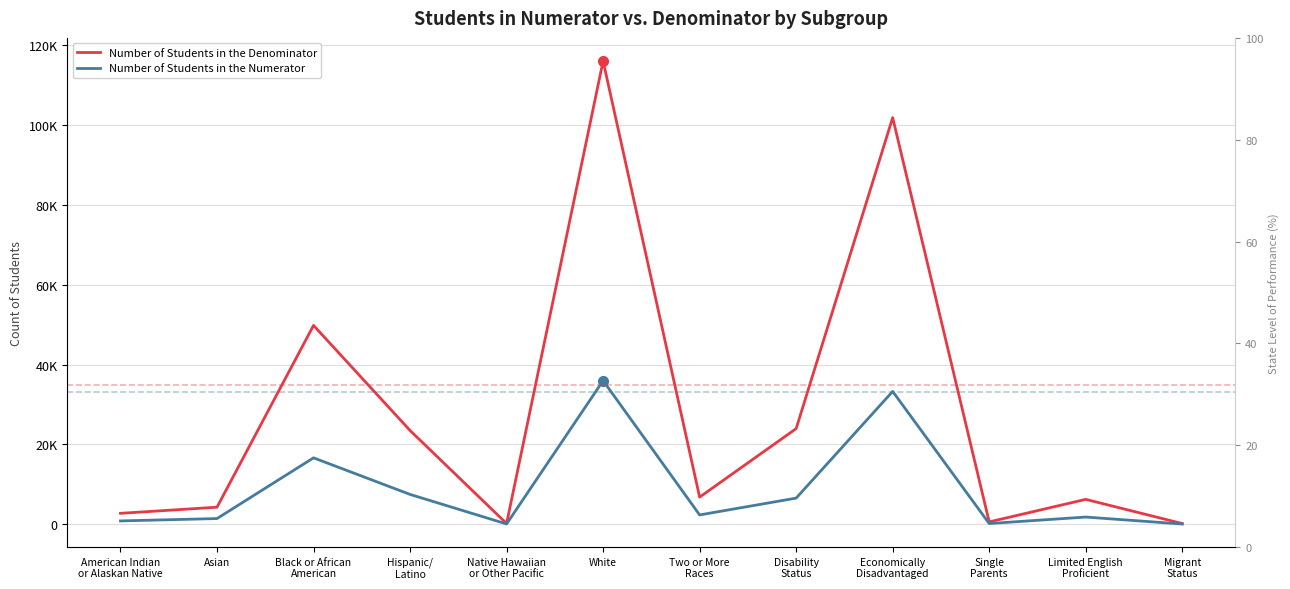

At Disability
Status, list the series in order from smallest to largest.

Number of Students in the Numerator, Number of Students in the Denominator